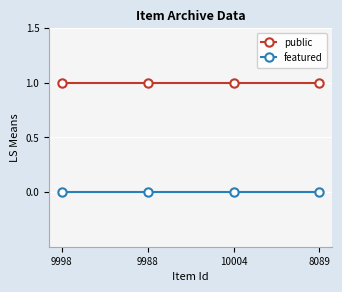

Rank the series at 8089 from highest to lowest value.

public, featured